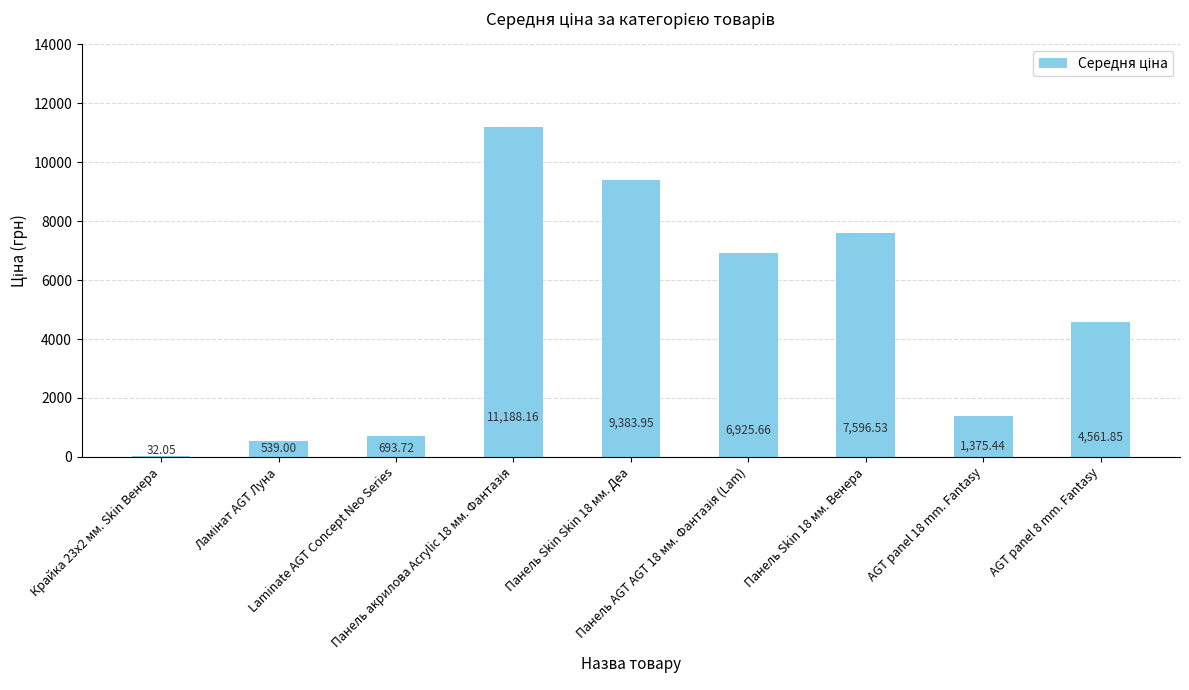

What is the sum of all values?

42296.4